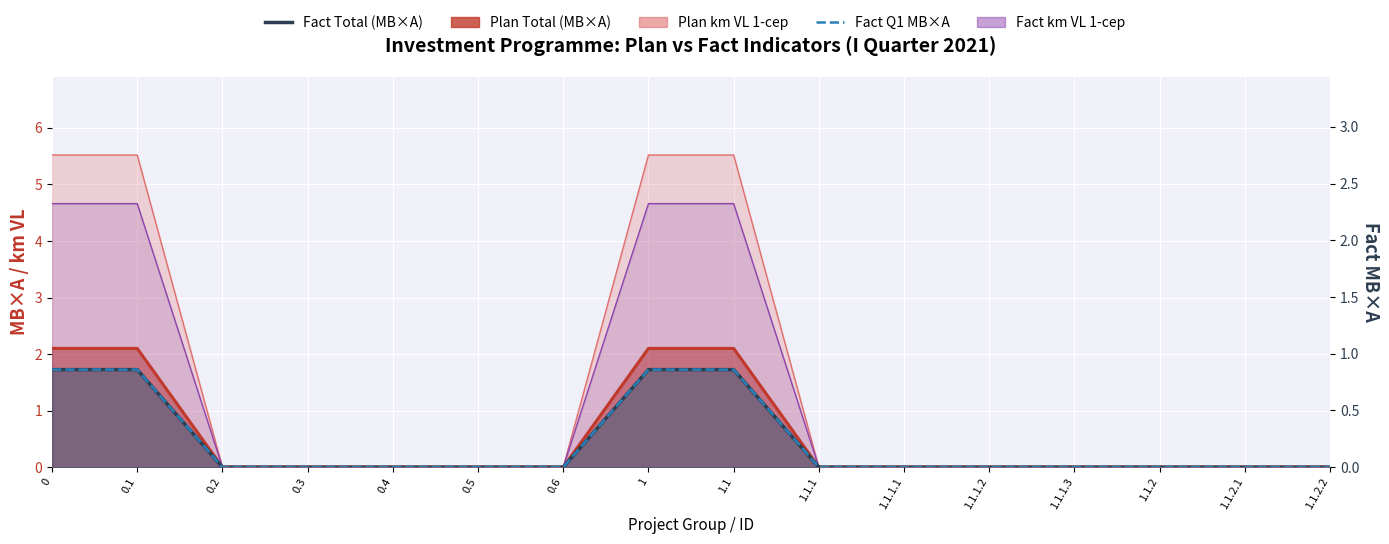

True or false: Fact Total (МВ×А) has more than 0 interior local peaks.

False